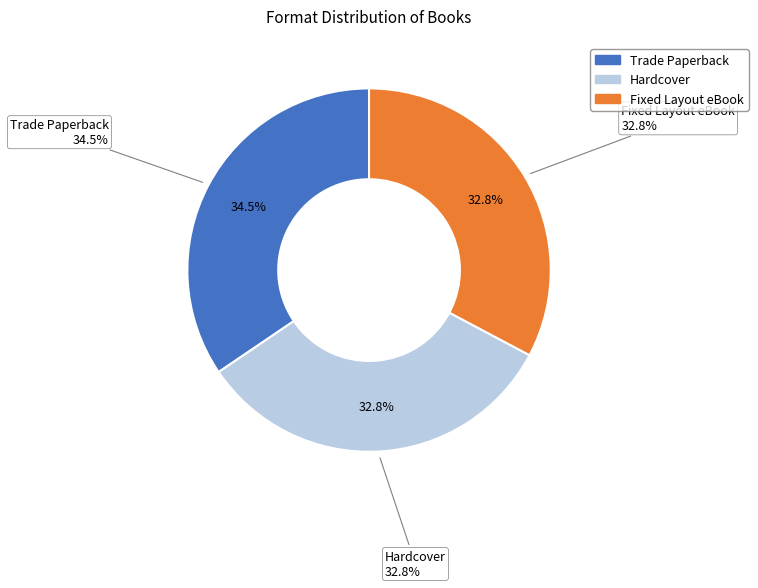

The Fixed Layout eBook slice represents 33% of the pie. True or false?

True